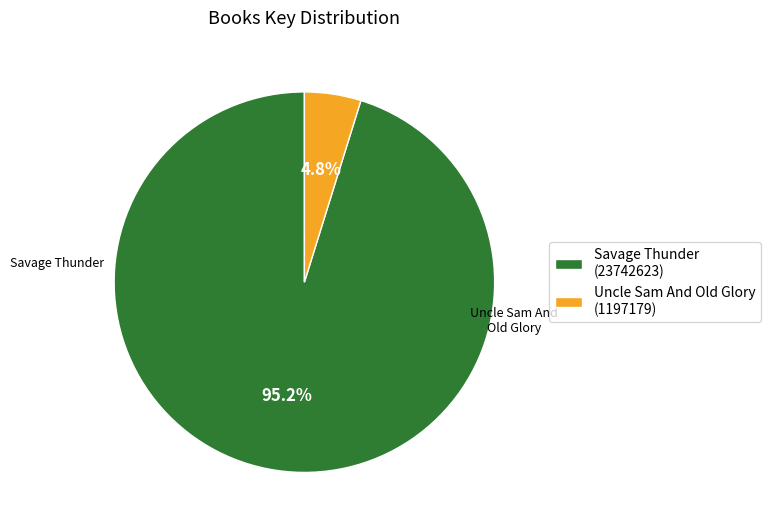

Rank the categories by value from lowest to highest.

Uncle Sam And Old Glory, Savage Thunder